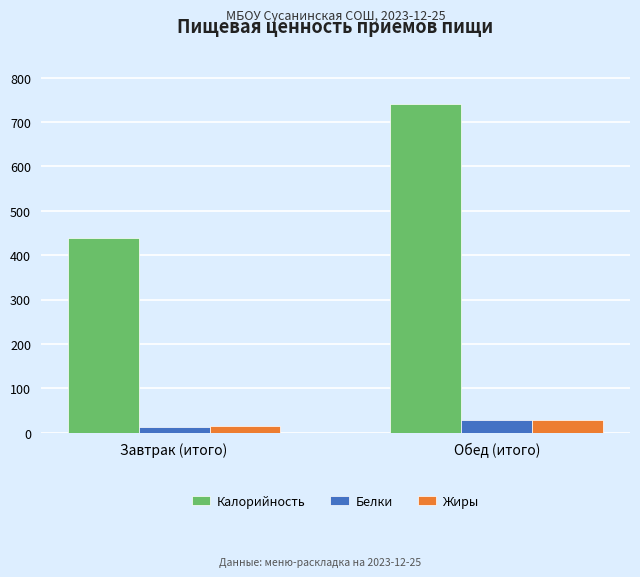

Read the Белки value at Обед (итого).

28.5